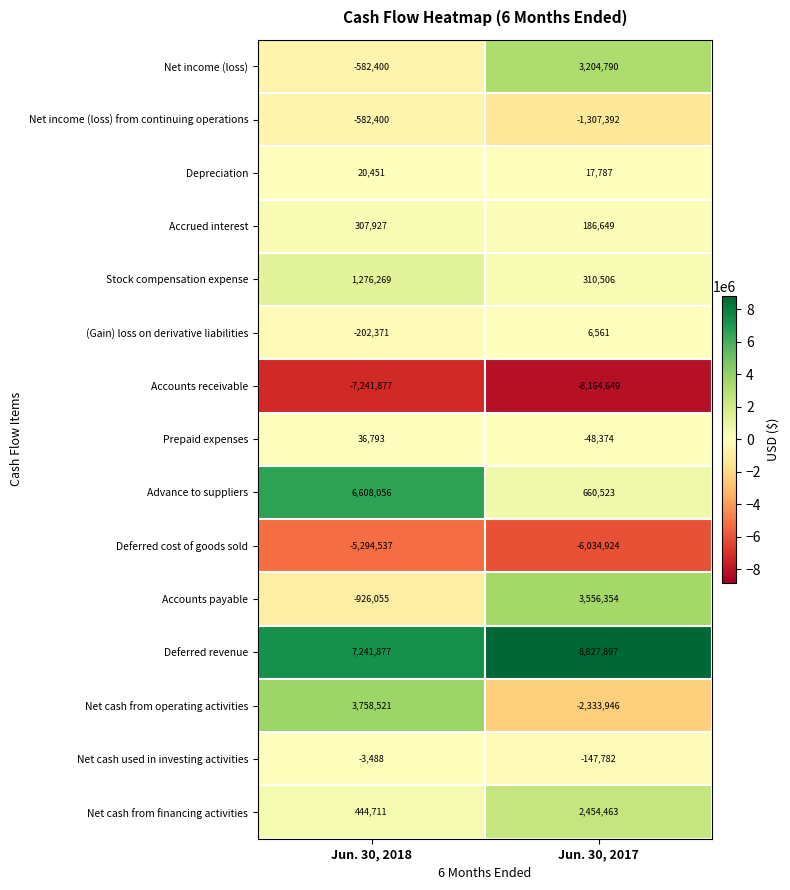

Rank the series by their maximum value, from lowest to highest.

Accounts receivable, Deferred cost of goods sold, Net income (loss) from continuing operations, Net cash used in investing activities, (Gain) loss on derivative liabilities, Depreciation, Prepaid expenses, Accrued interest, Stock compensation expense, Net cash from financing activities, Net income (loss), Accounts payable, Net cash from operating activities, Advance to suppliers, Deferred revenue